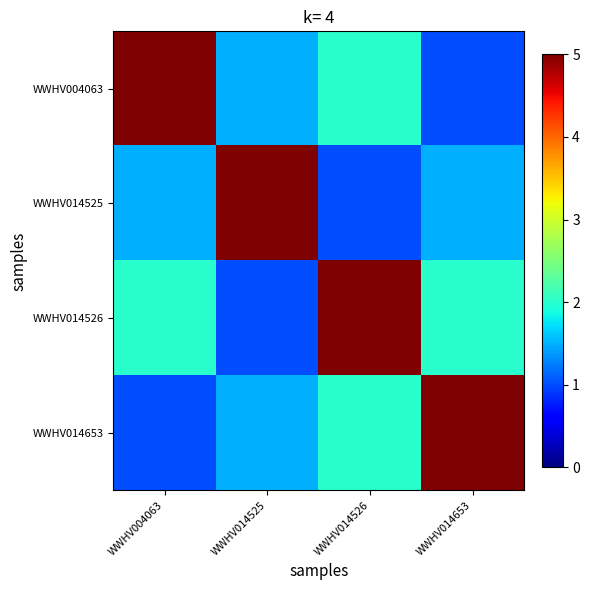

Which series has the largest total across all categories?

WWHV014526